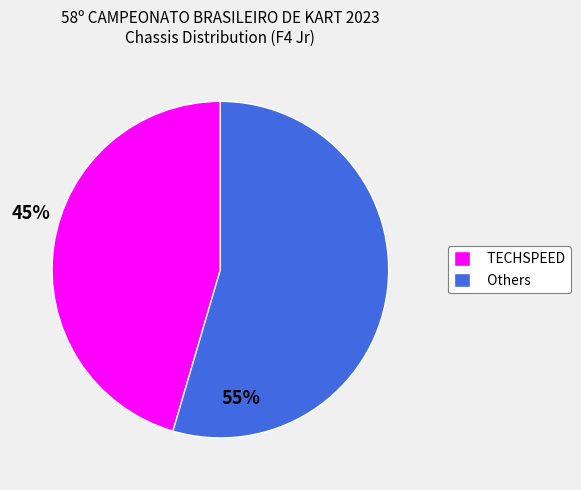

Combined, do TECHSPEED and Others account for over 50%?

Yes